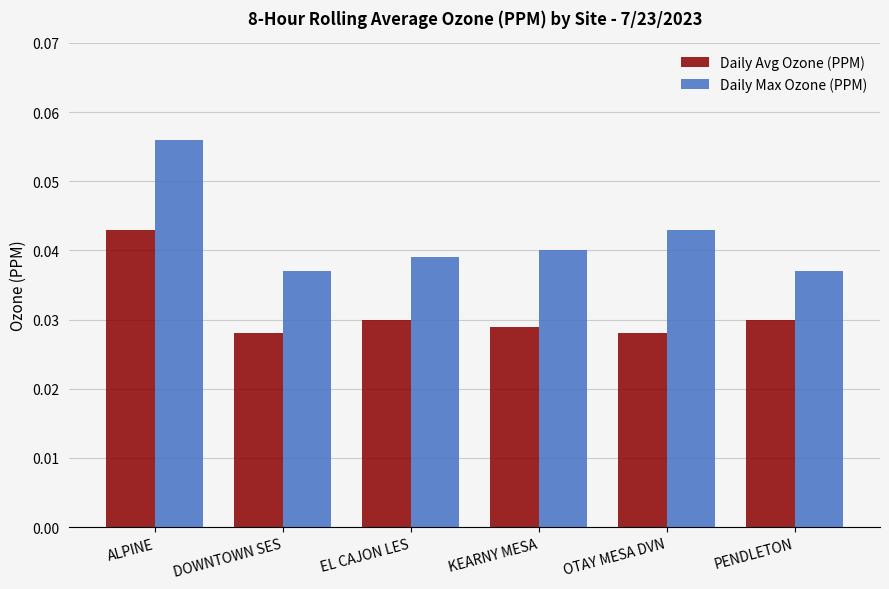

Between ALPINE and KEARNY MESA, which series saw the biggest shift?

Daily Max Ozone (PPM)